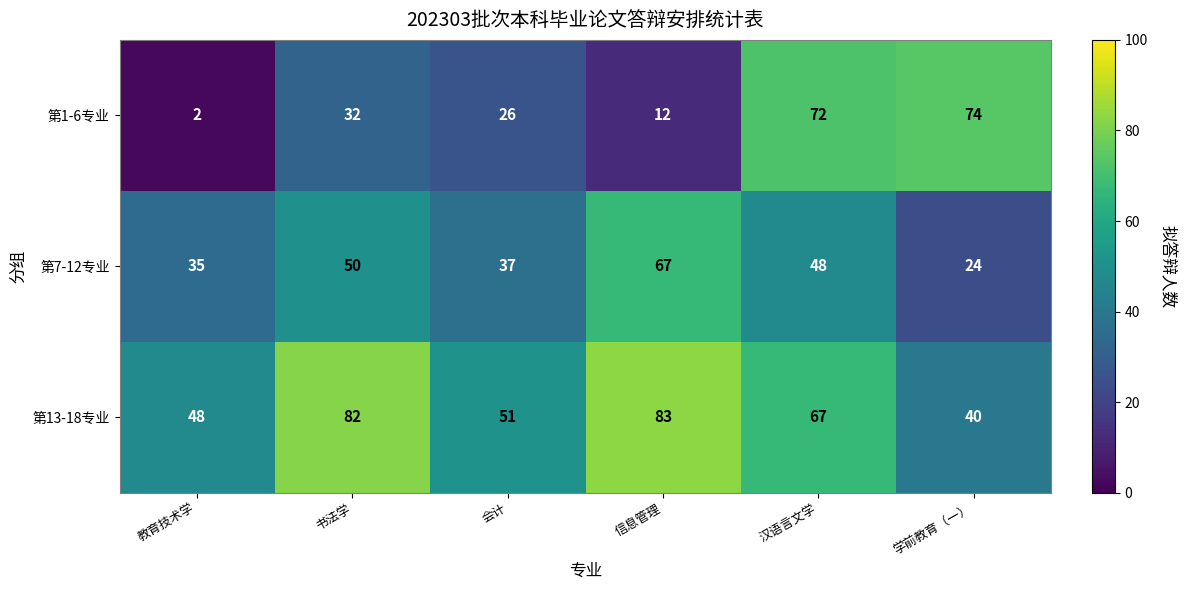

The 第13-18专业 series shows 48 at 教育技术学. True or false?

True